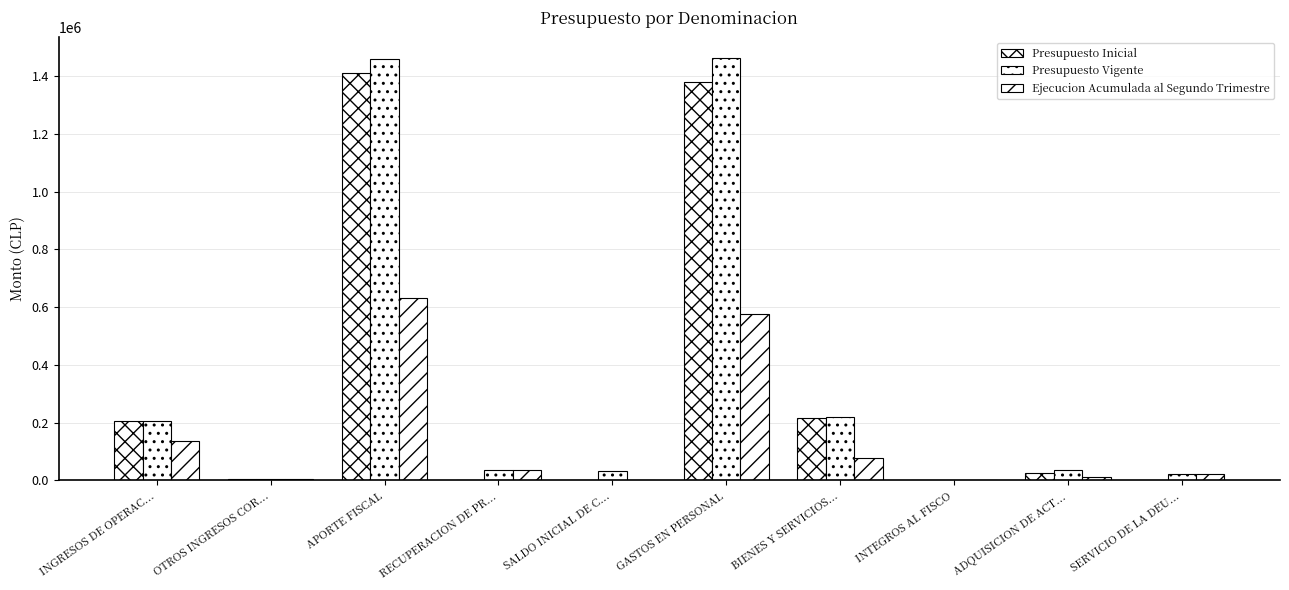

Is it true that Presupuesto Inicial equals 567020 at RECUPERACION DE PR...?

False